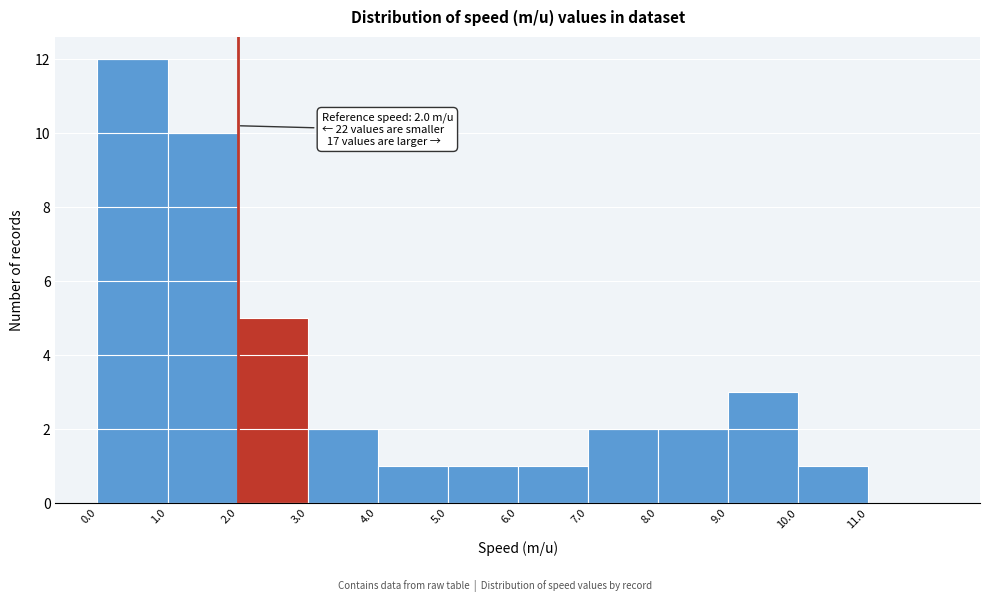

Over which range of the x-axis is the bar tallest?

0 to 1